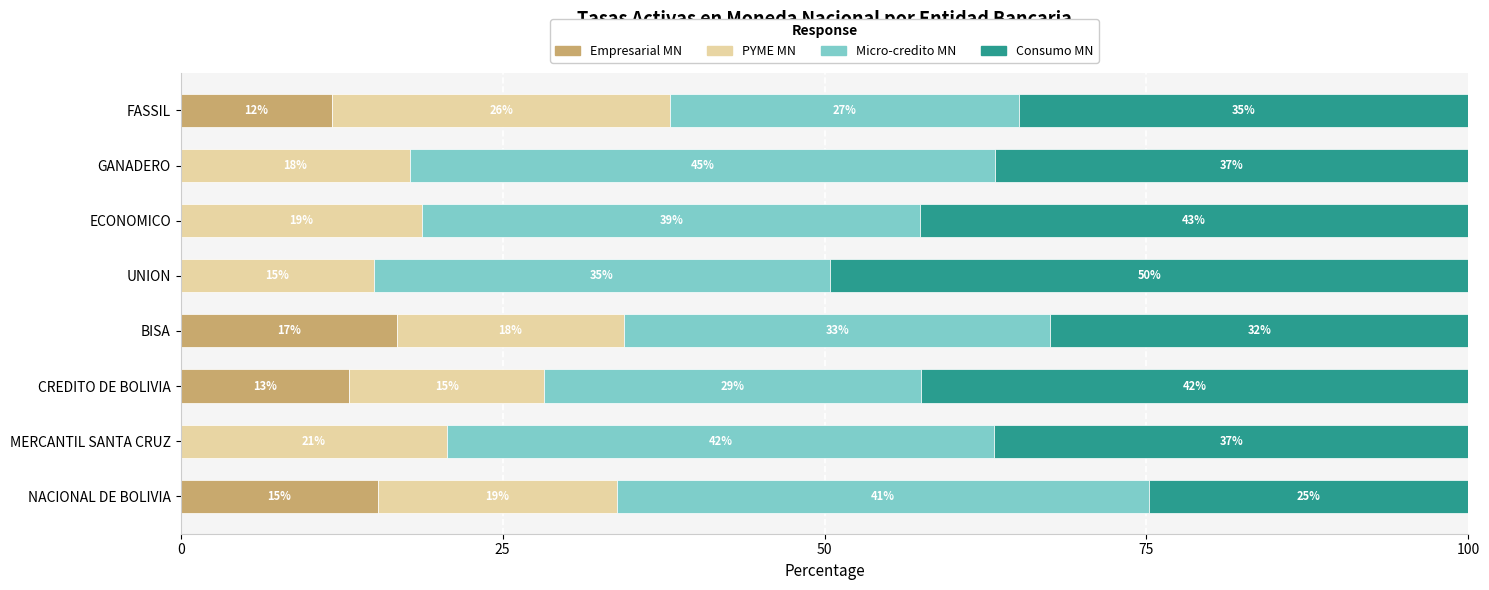

At how many categories does at least one series exceed 15?

8